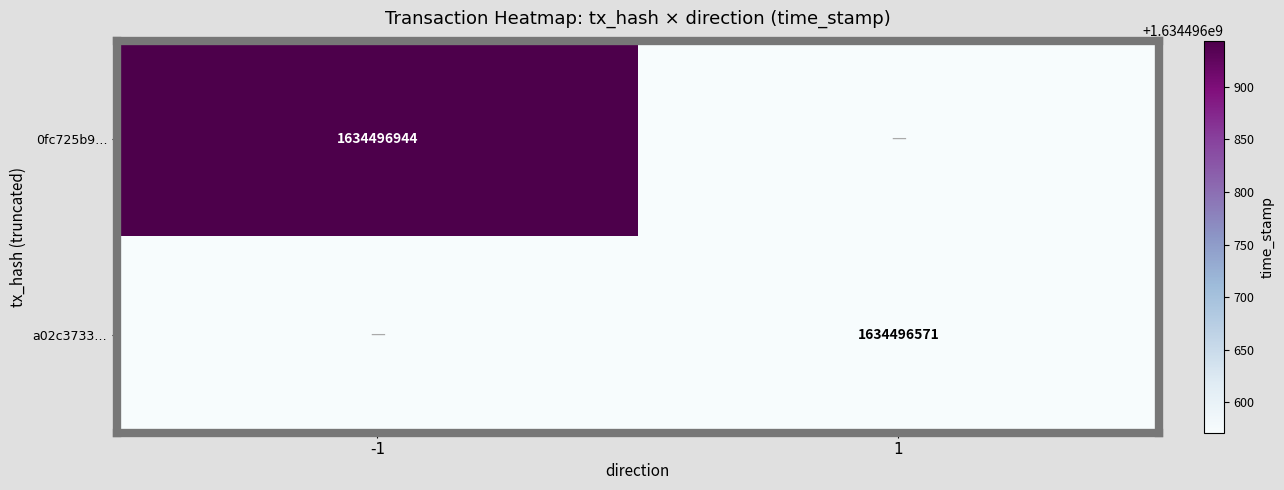

Is the value of 0fc725b9… at -1 greater than the value of a02c3733… at 1?

Yes